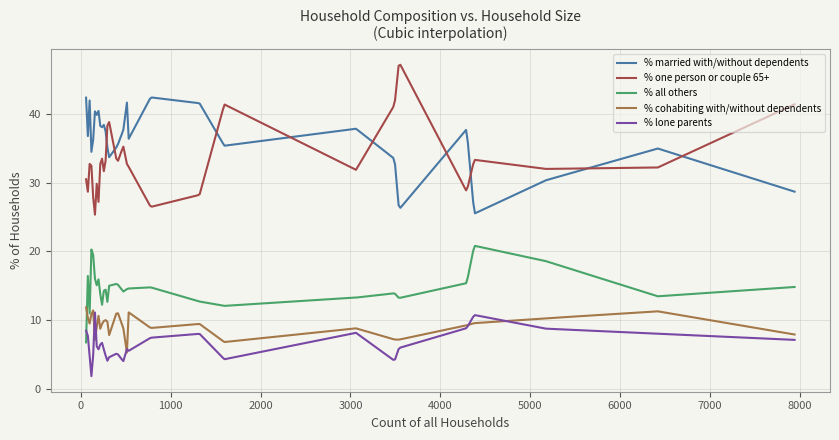

Which series has the largest range (max minus min)?

% one person or couple 65+